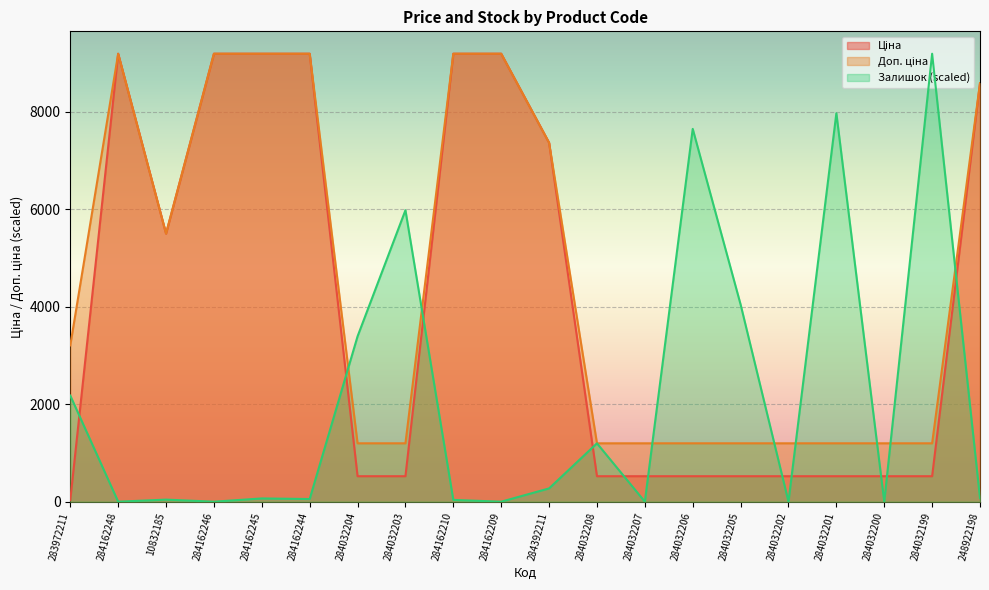

The value of Залишок at 248922198 is 72.5. True or false?

True